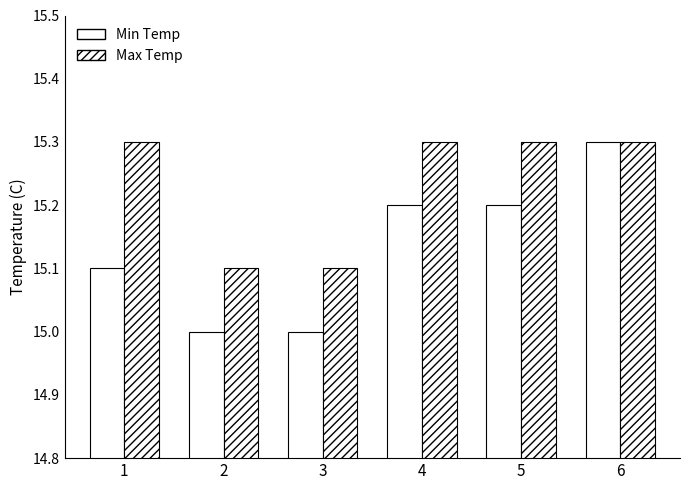

How many bars are there in each group?

2